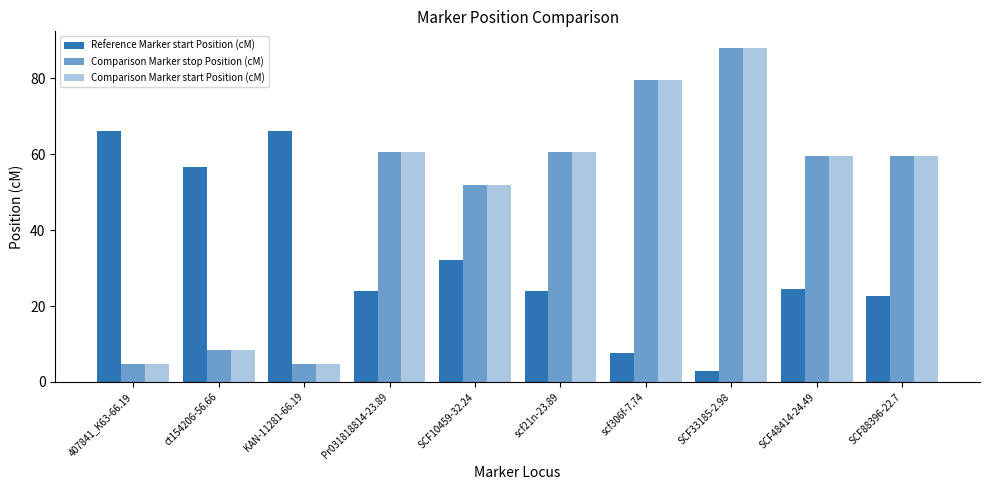

What is the sum of all Reference Marker start Position (cM) values?

327.0